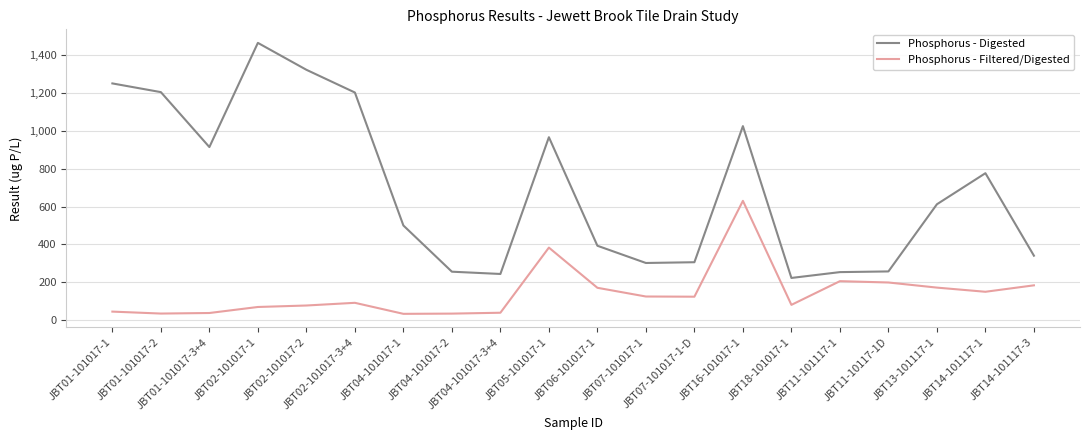

At which category is the sum across all series the highest?

JBT16-101017-1